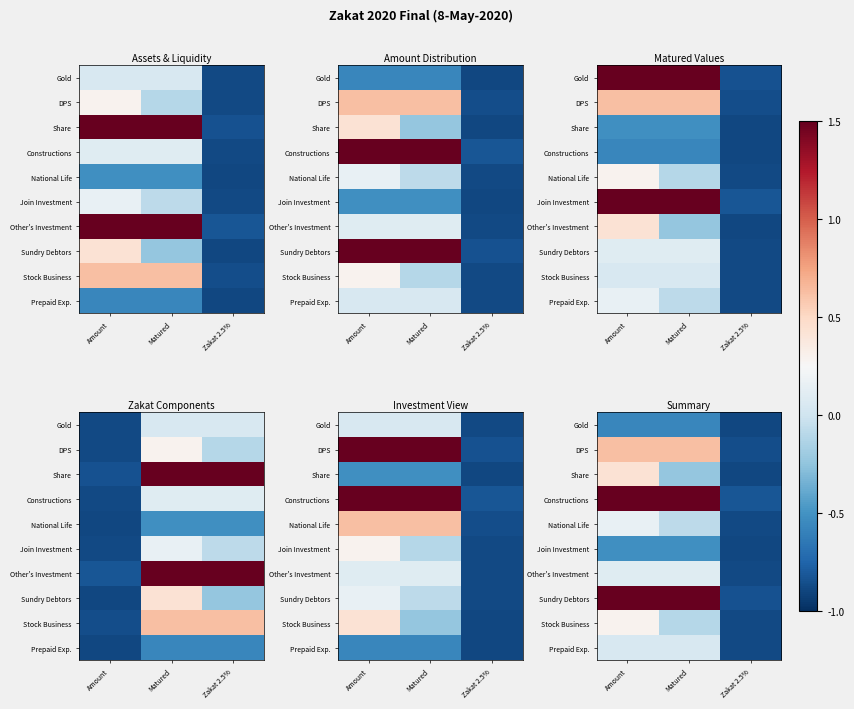

Which has a higher value, Amount or Matured?

Amount